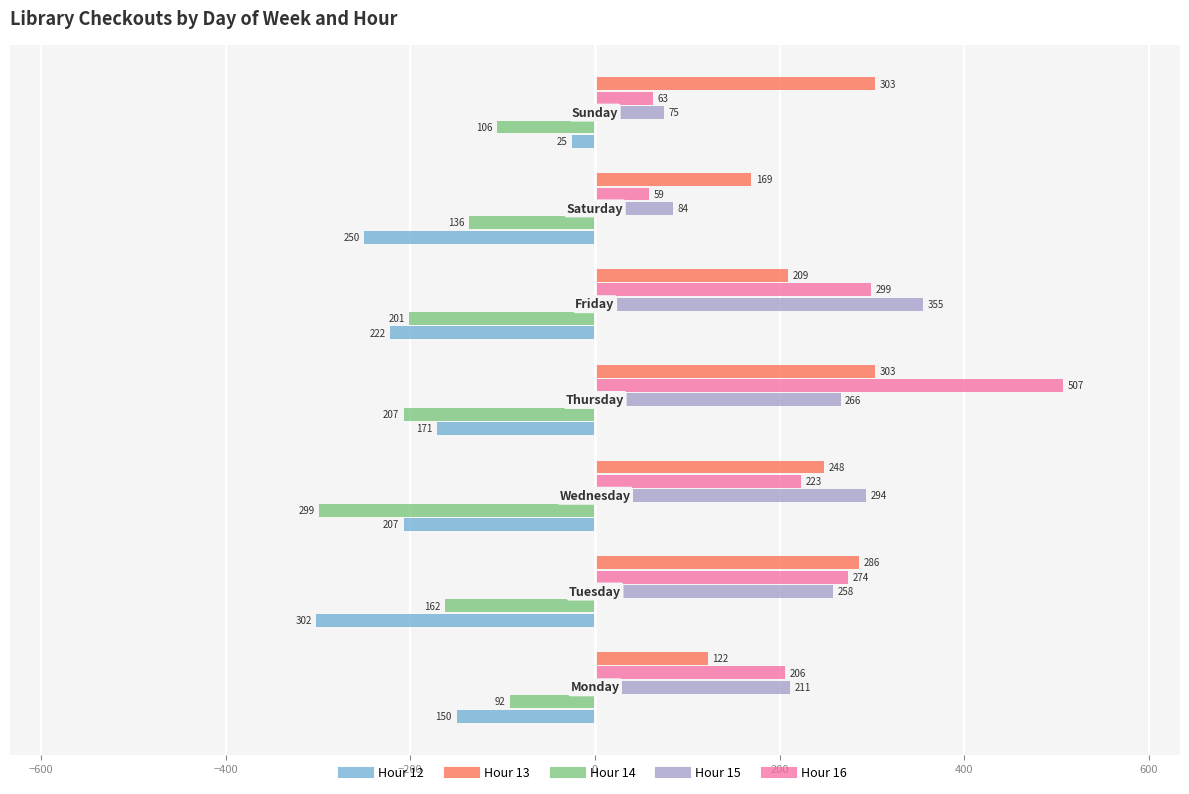

What is the smallest value displayed?

-302